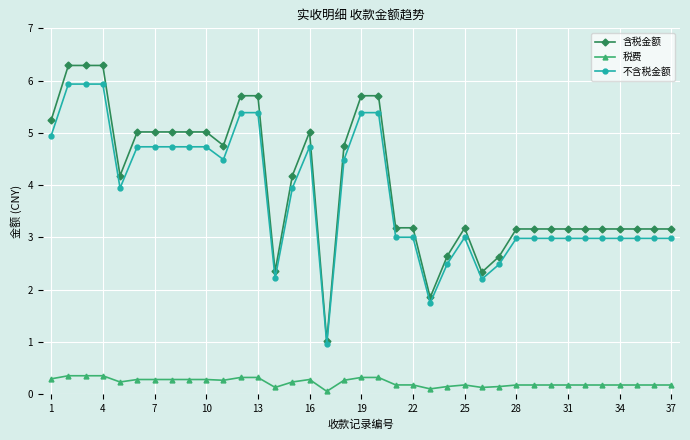

What are all the series names shown in the legend?

含税金额, 税费, 不含税金额